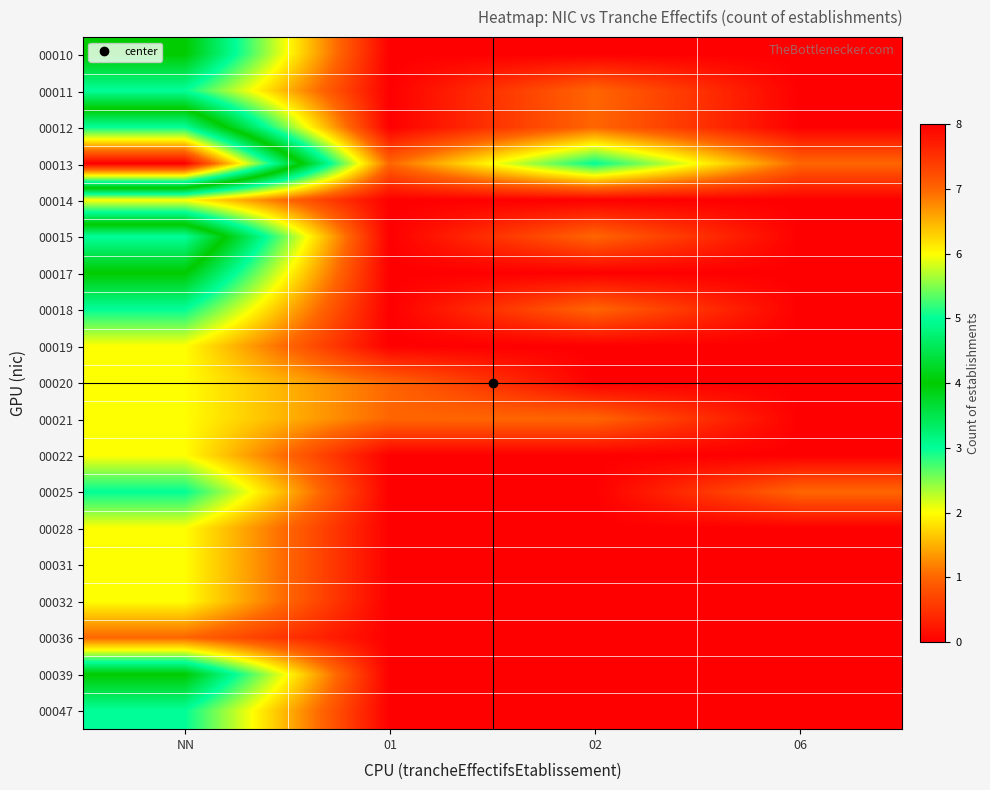

What is the difference between the highest and lowest values at NN?

7